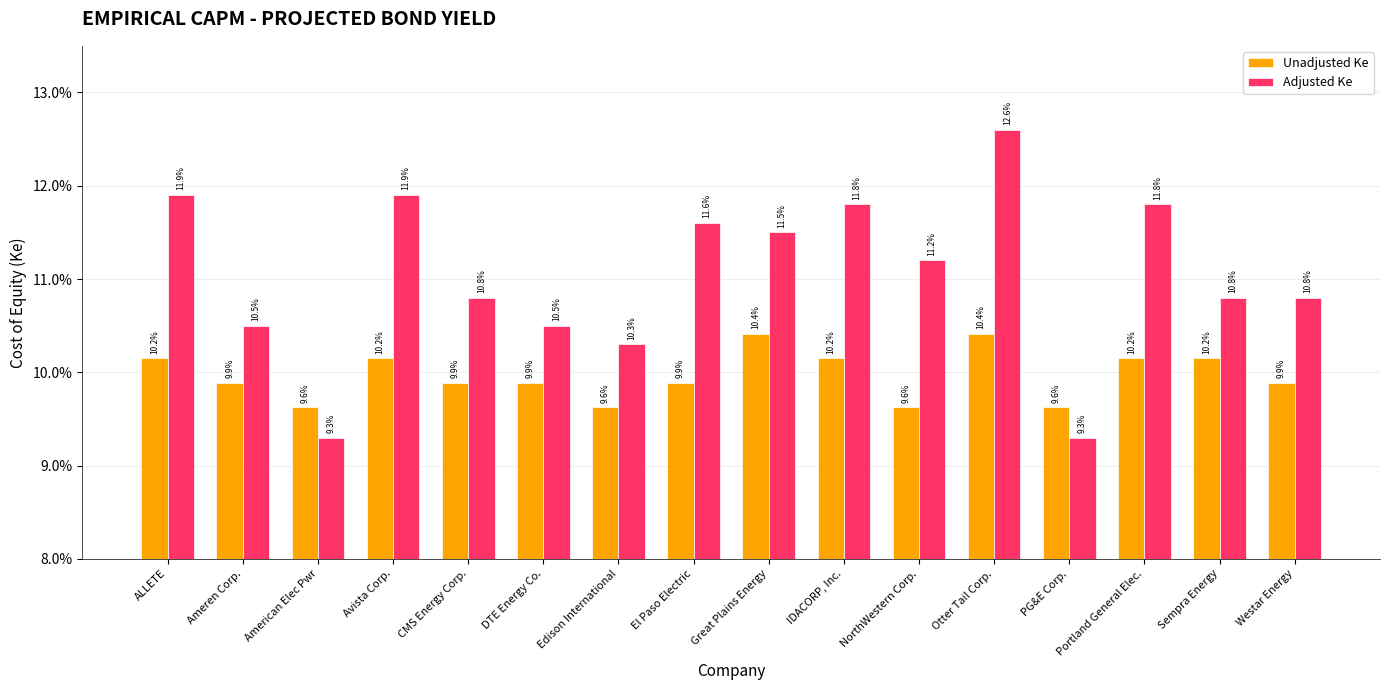

Reading left to right, transcribe all the data shown in this chart.

Unadjusted Ke: 0.1	0.1	0.1	0.1	0.1	0.1	0.1	0.1	0.1	0.1	0.1	0.1	0.1	0.1	0.1	0.1
Adjusted Ke: 0.1	0.1	0.1	0.1	0.1	0.1	0.1	0.1	0.1	0.1	0.1	0.1	0.1	0.1	0.1	0.1